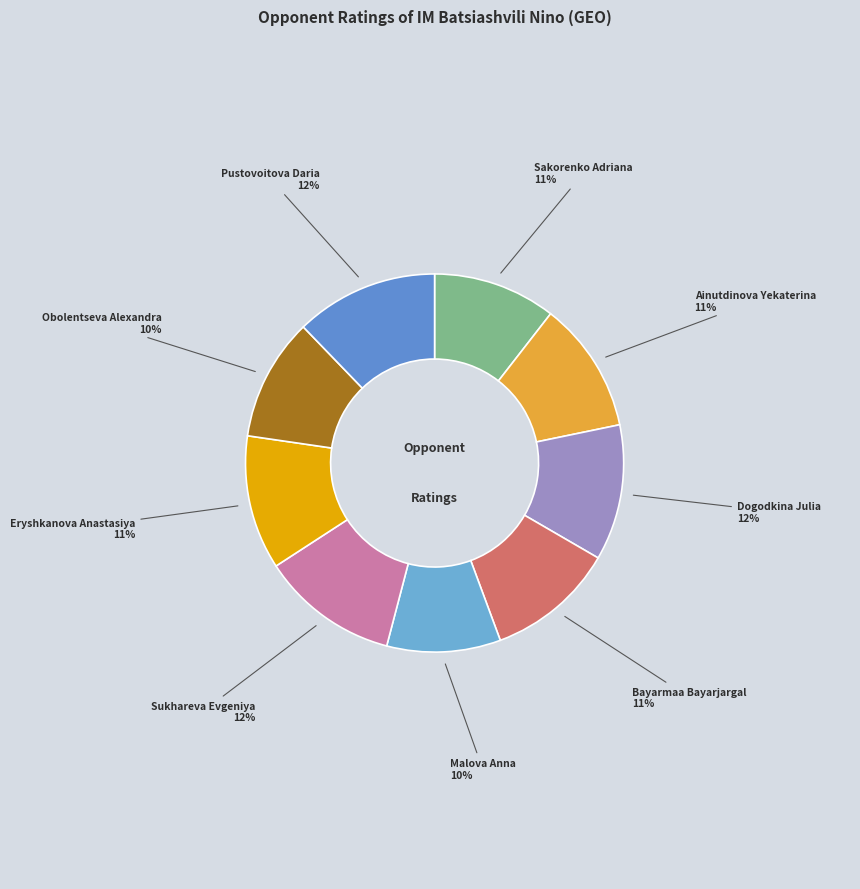

To the nearest percent, what percentage of the pie is Bayarmaa Bayarjargal?

11%